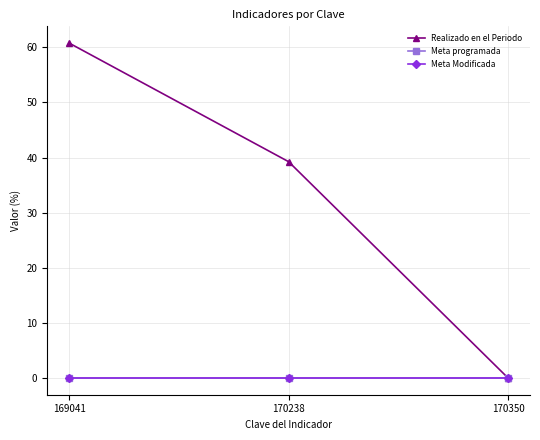

The Meta programada series shows 0.0 at 170350. True or false?

True